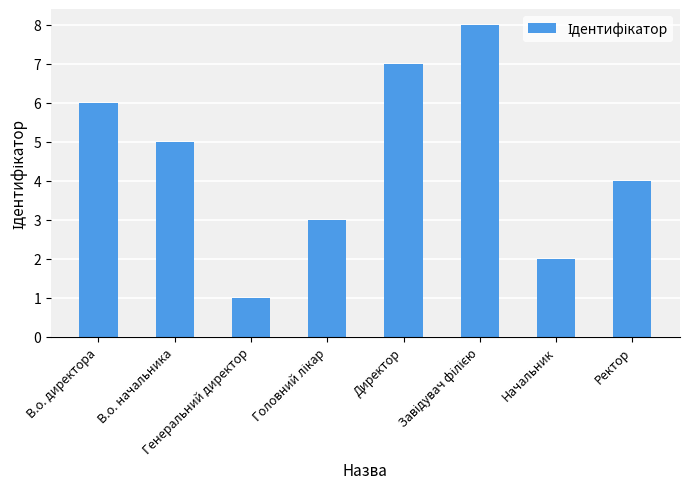

Is it true that the value at В.о. директора is 8?

False